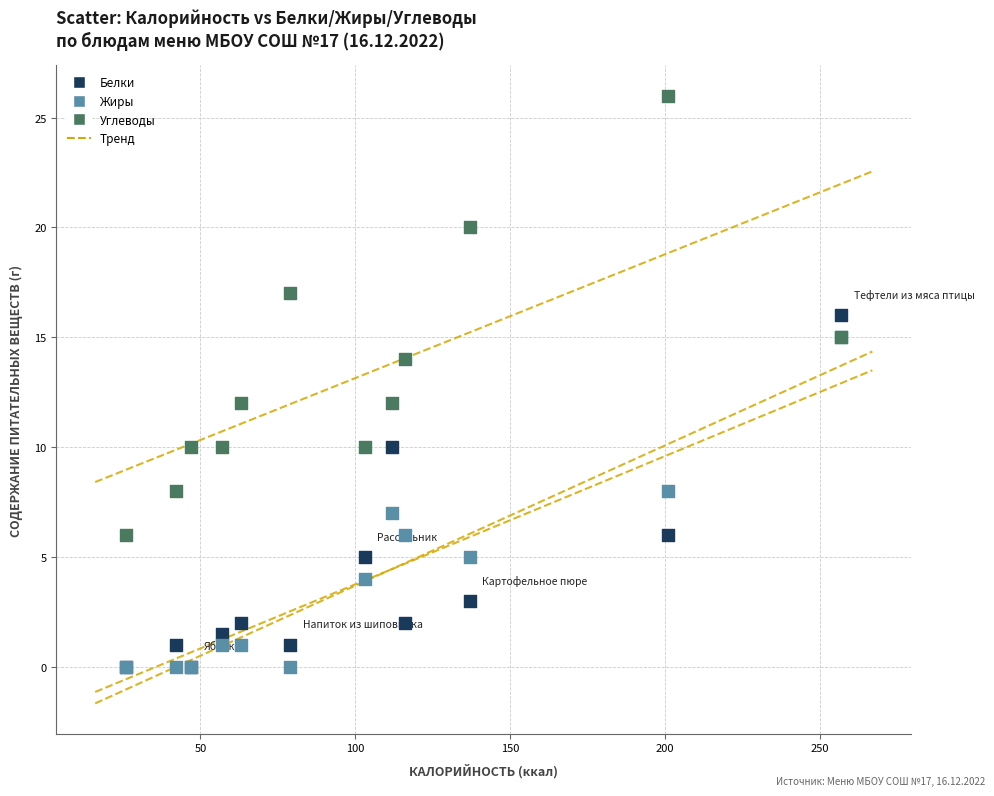

Which series reaches the maximum Y coordinate?

Углеводы